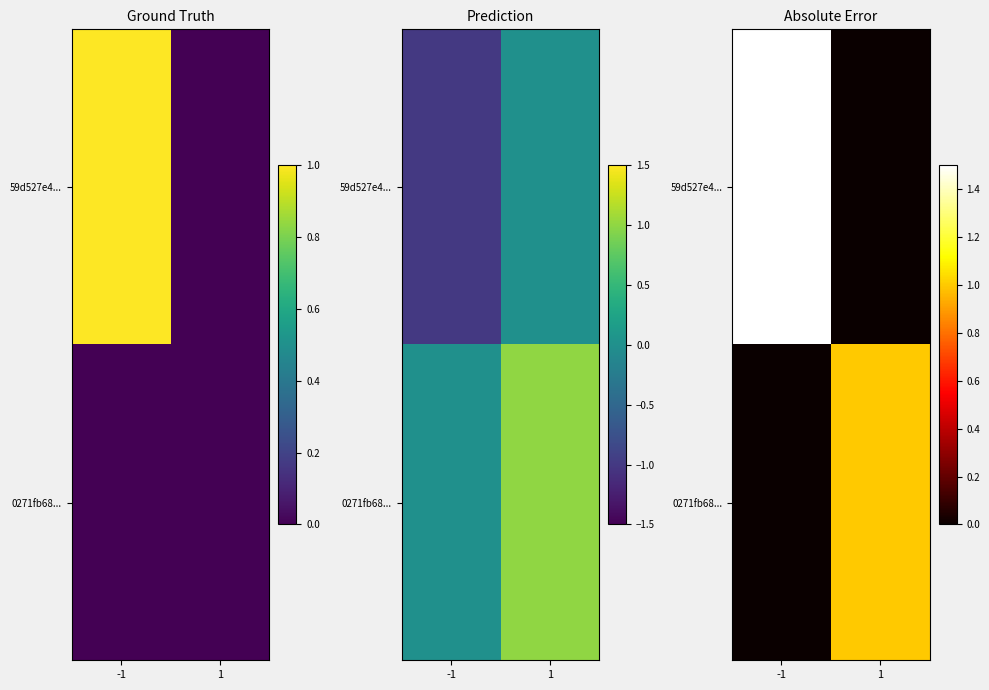

What is the difference between the maximum and minimum values in the 0271fb68... series?

1